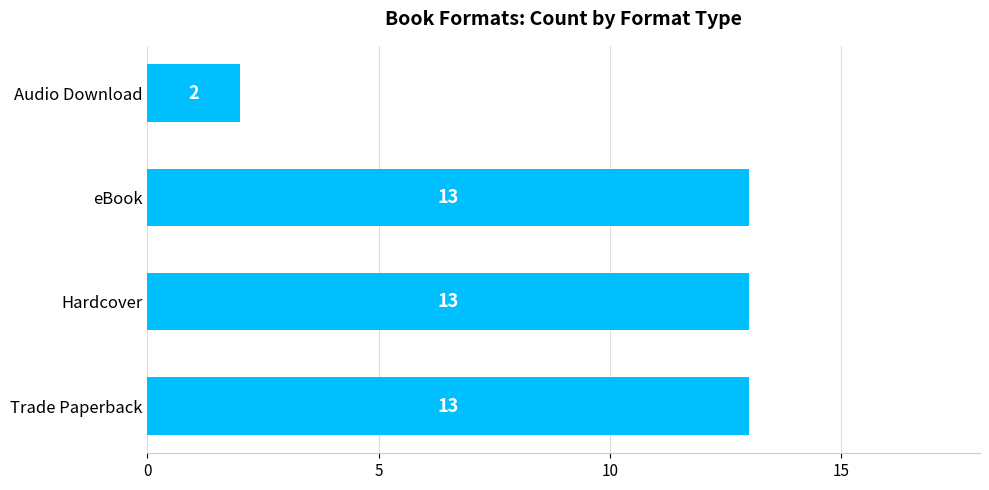

Approximately how many times larger is the value at eBook compared to Hardcover?

1.0